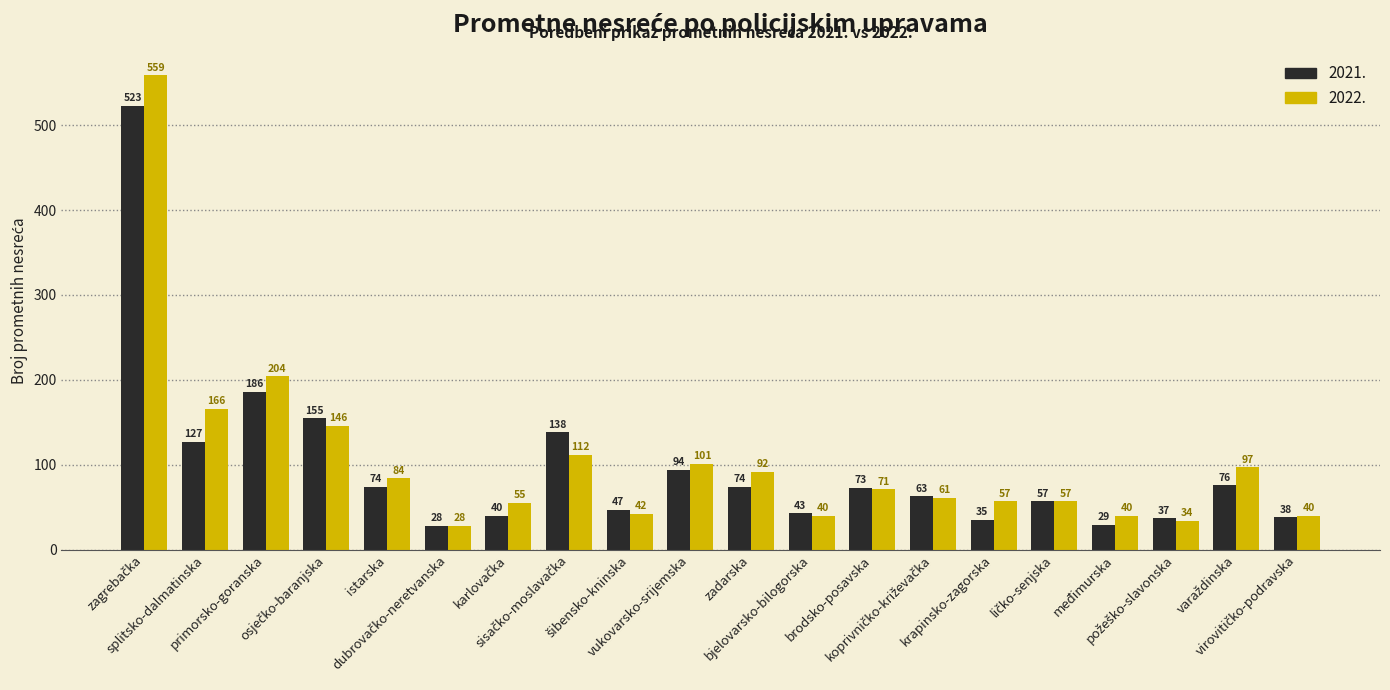

Does the chart contain stacked bars?

No